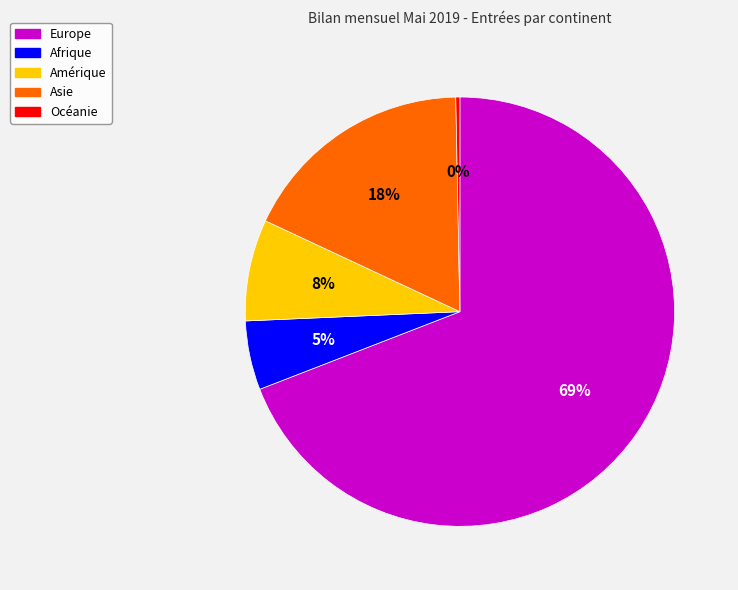

Rank the categories by value from highest to lowest.

Europe, Asie, Amérique, Afrique, Océanie